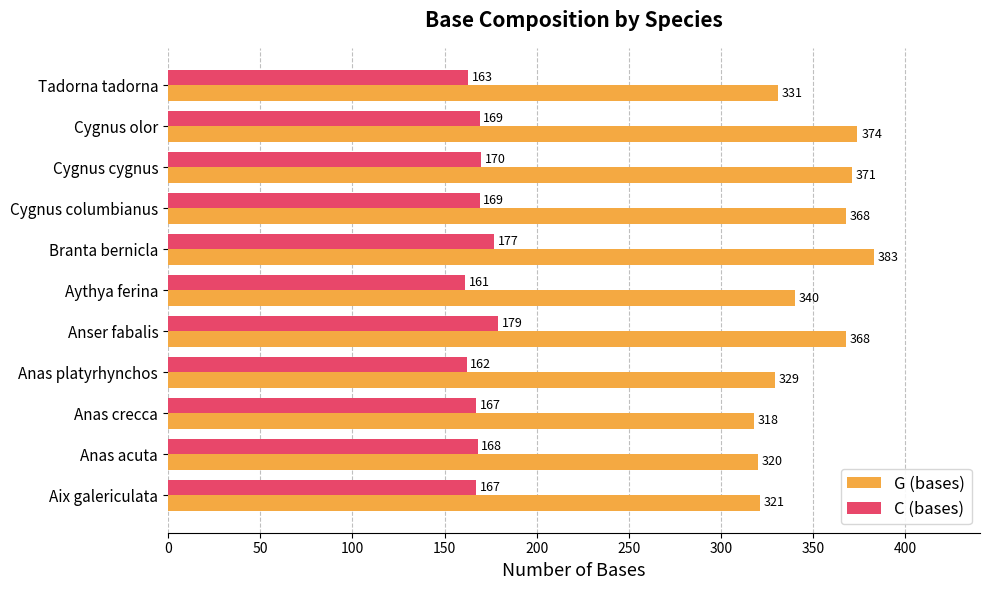

True or false: G (bases) has a value of 320 at Anas acuta.

True